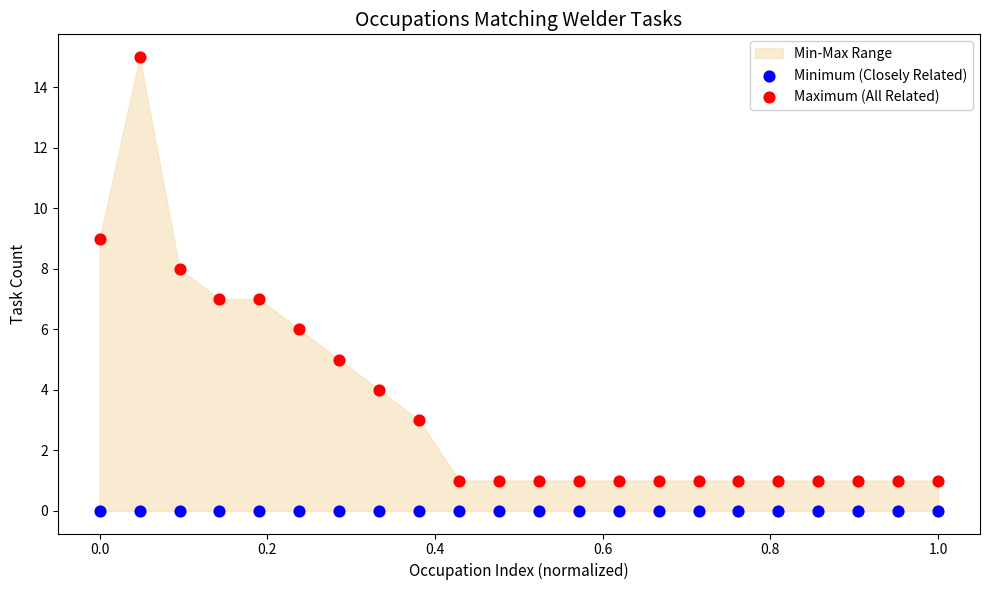

Which series reaches the minimum Y coordinate?

Minimum (Closely Related)